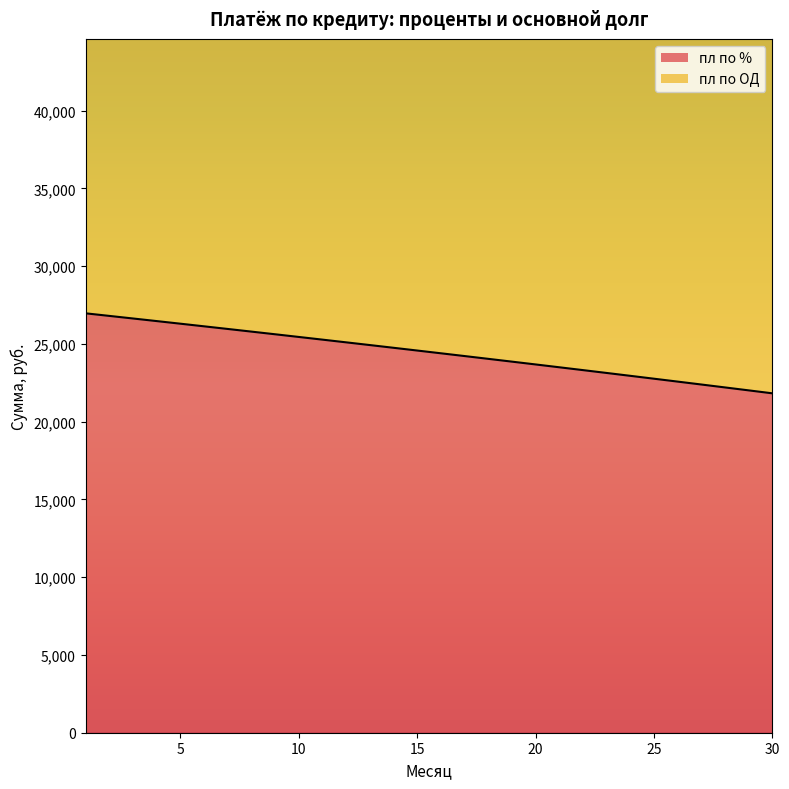

What is the difference between the maximum and second lowest values?

4953.7